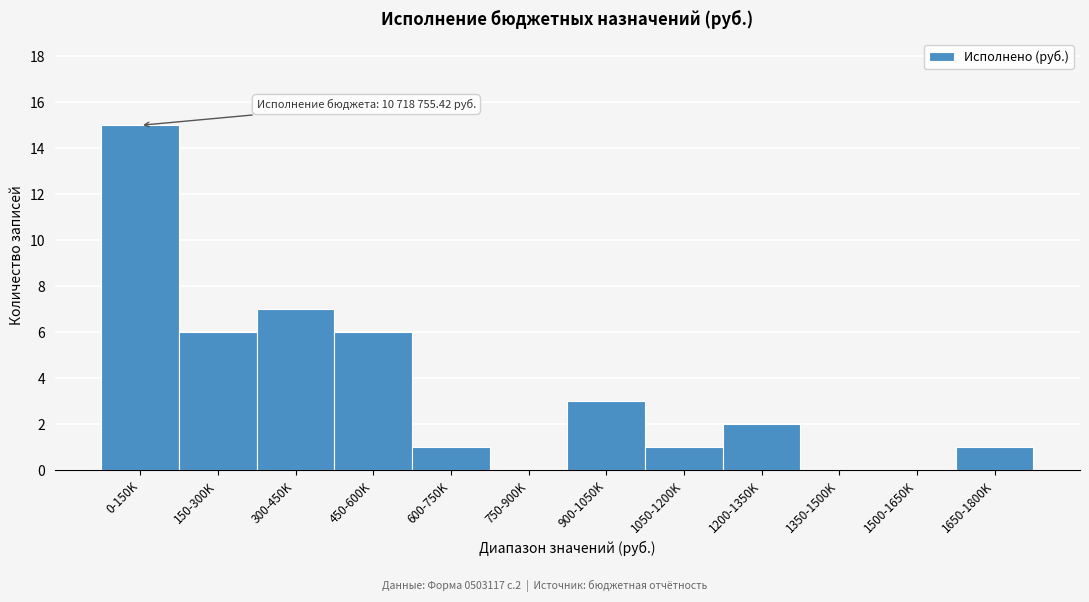

Reading left to right, list all the values displayed in this chart.

0-150K=15	150-300K=6	300-450K=7	450-600K=6	600-750K=1	750-900K=0	900-1050K=3	1050-1200K=1	1200-1350K=2	1350-1500K=0	1500-1650K=0	1650-1800K=1